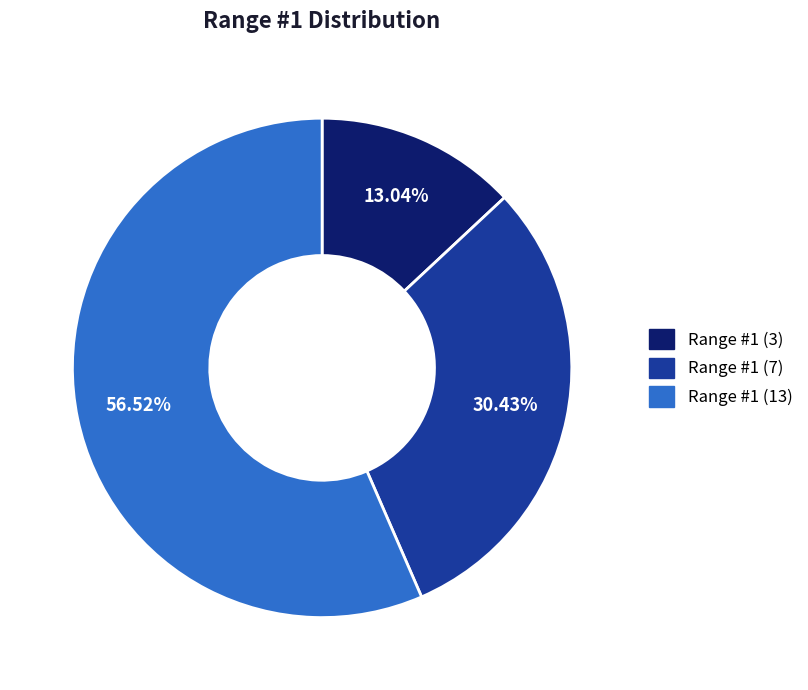

Is there a majority slice in this chart?

Yes